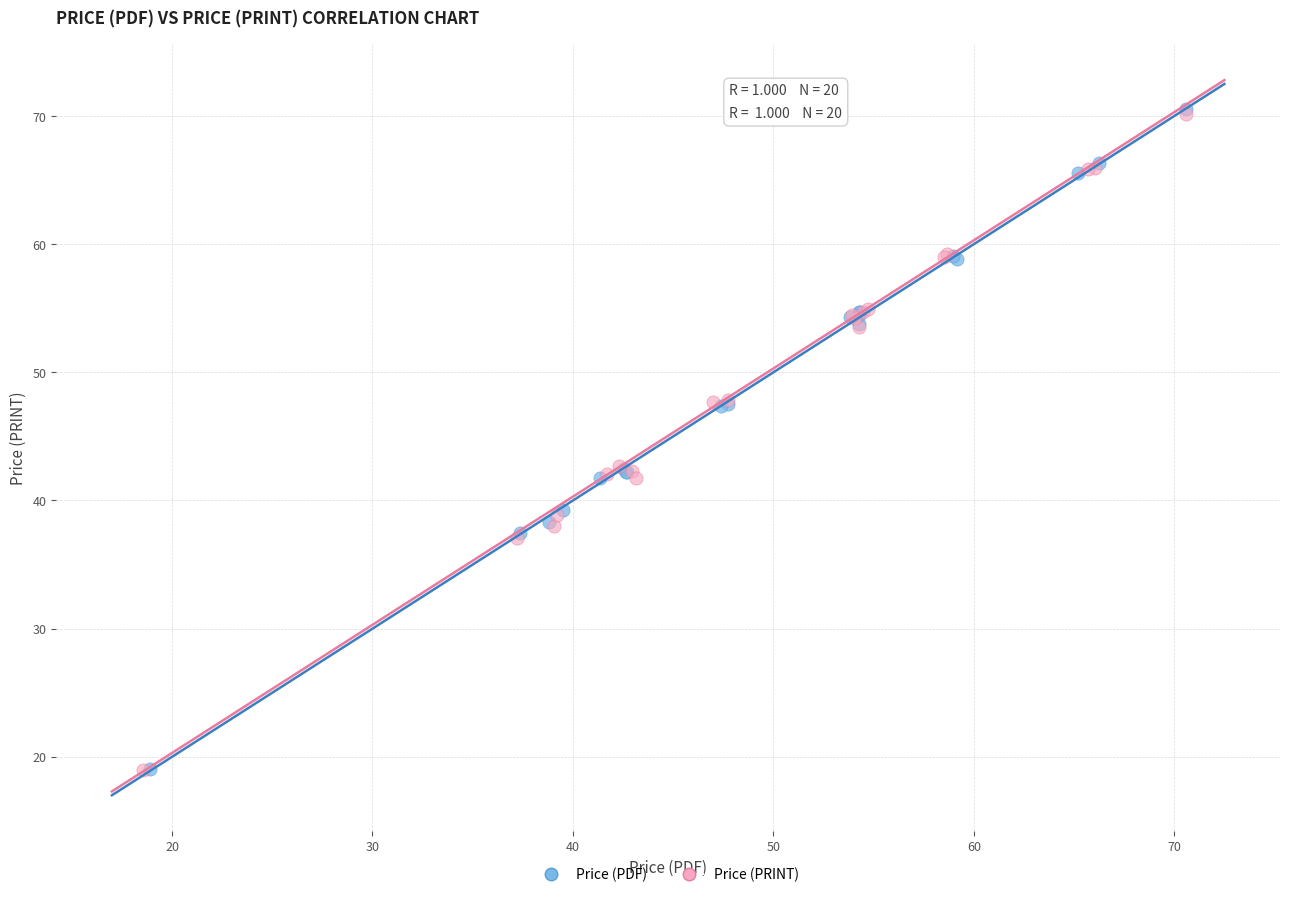

Which series has the largest Y range (max minus min)?

Price (PDF)